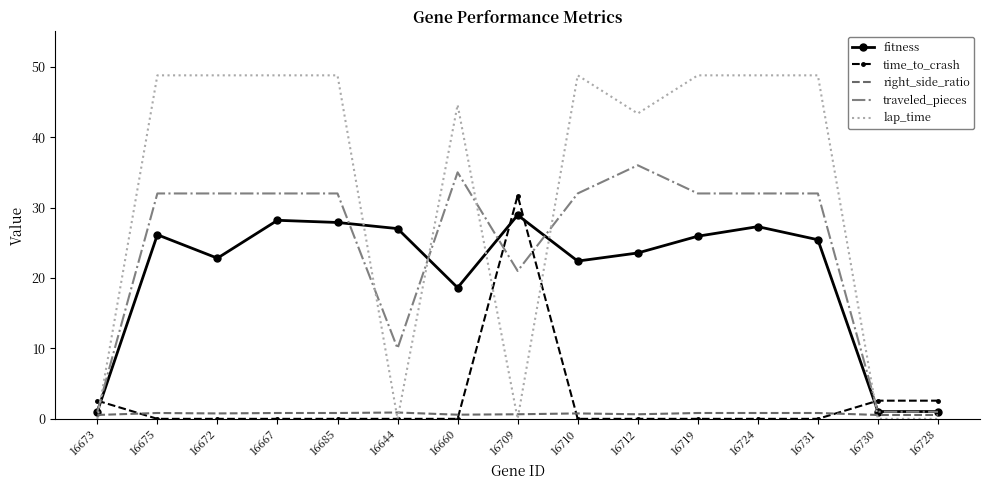

What is the greatest value displayed?

48.8